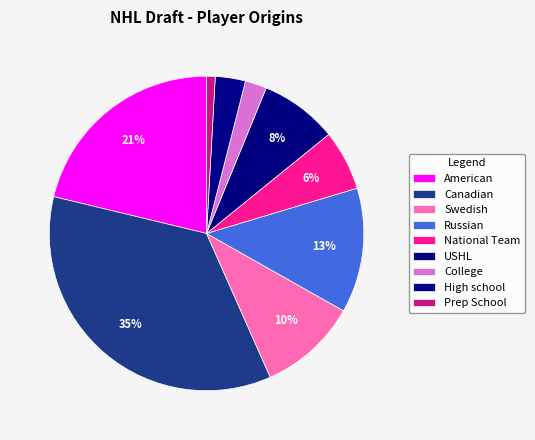

How many segments does this pie chart have?

9